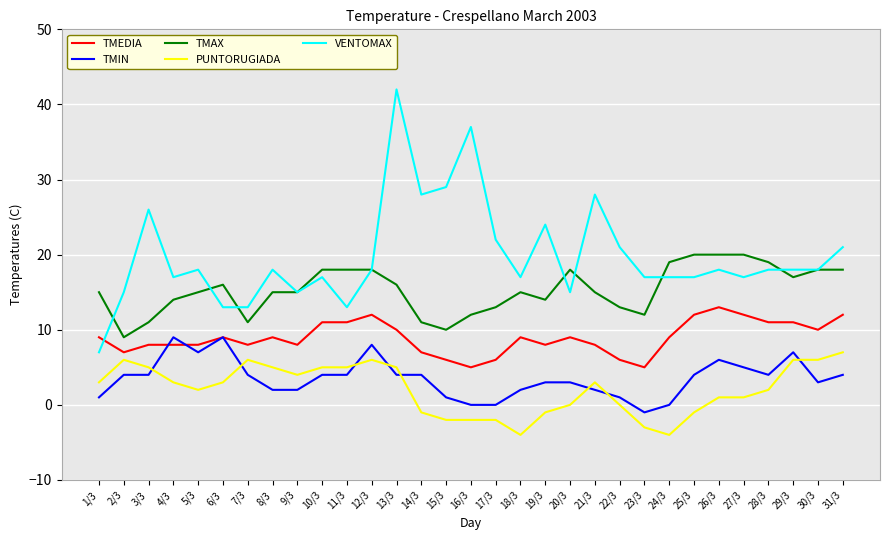

Is it true that VENTOMAX equals 8 at 11/3?

False